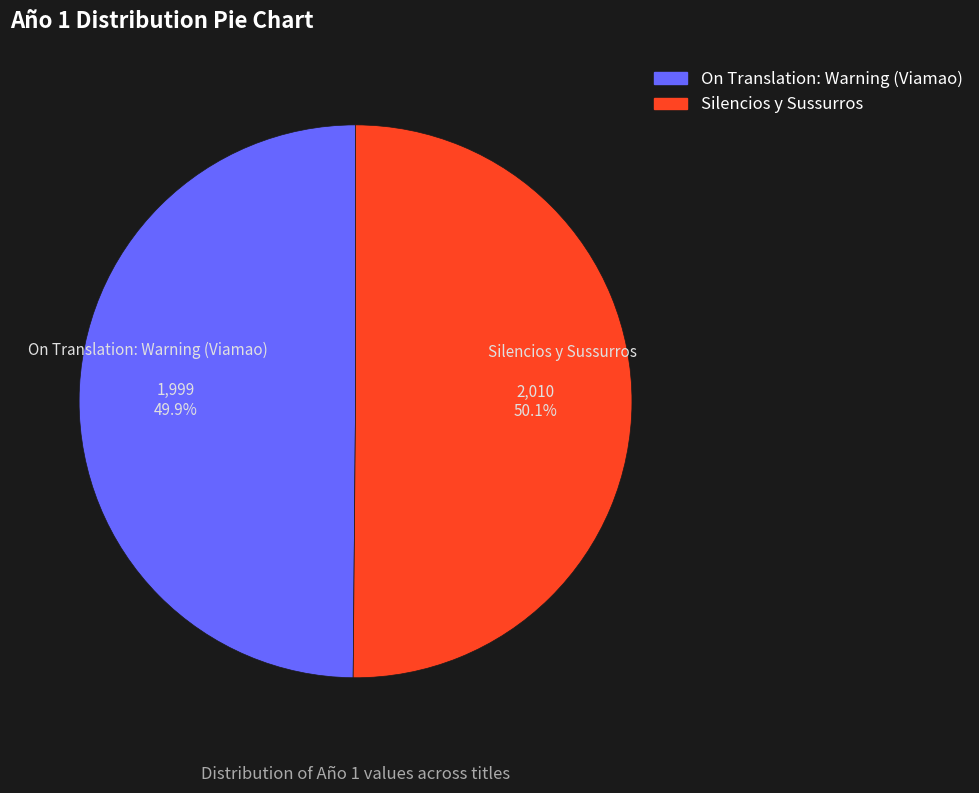

Approximately how many times larger is the value at Silencios y Sussurros compared to On Translation: Warning (Viamao)?

1.0